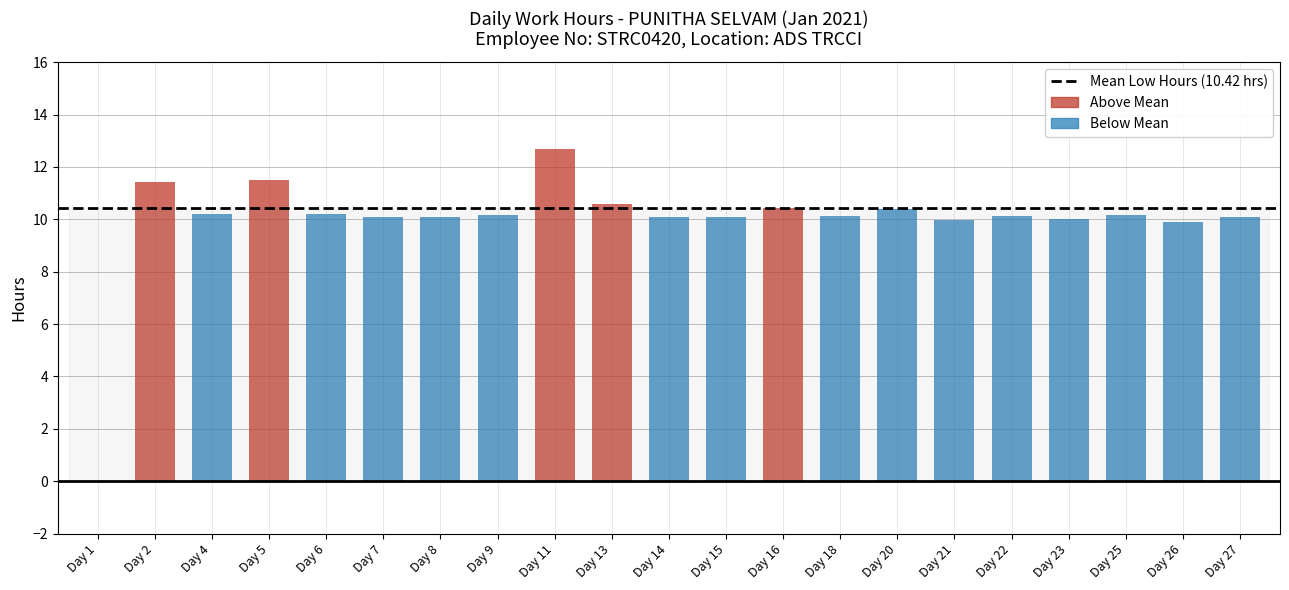

What is the change in value from Day 4 to Day 13?

+0.4